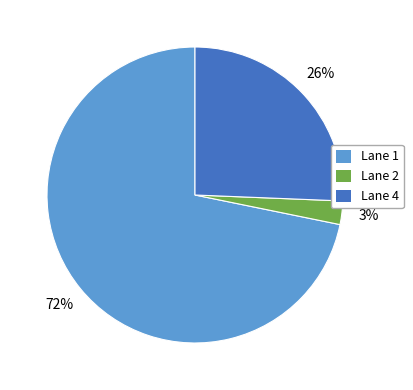

How many slices are in this pie chart?

3